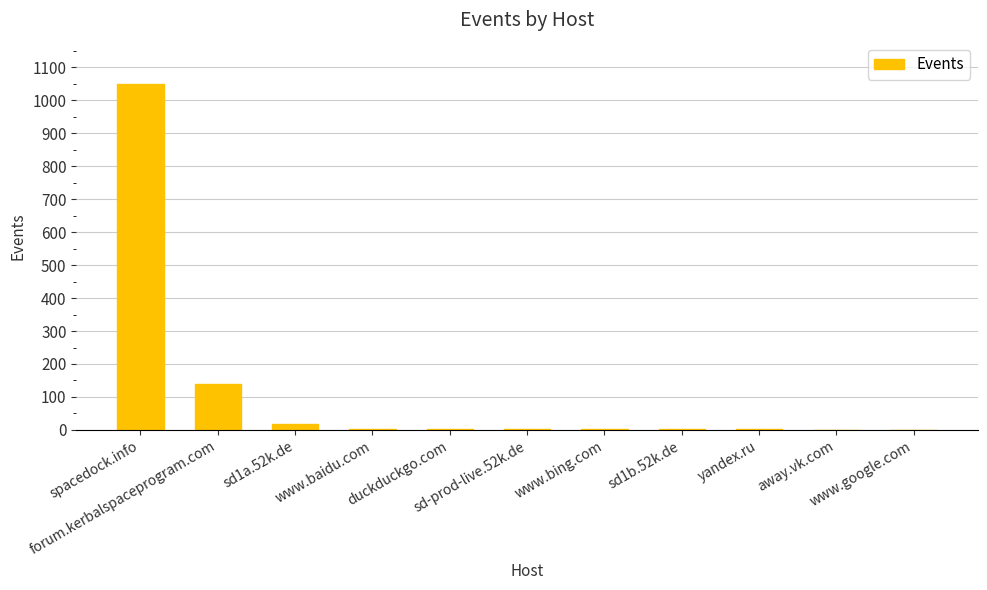

What is the sum of all values?

1225